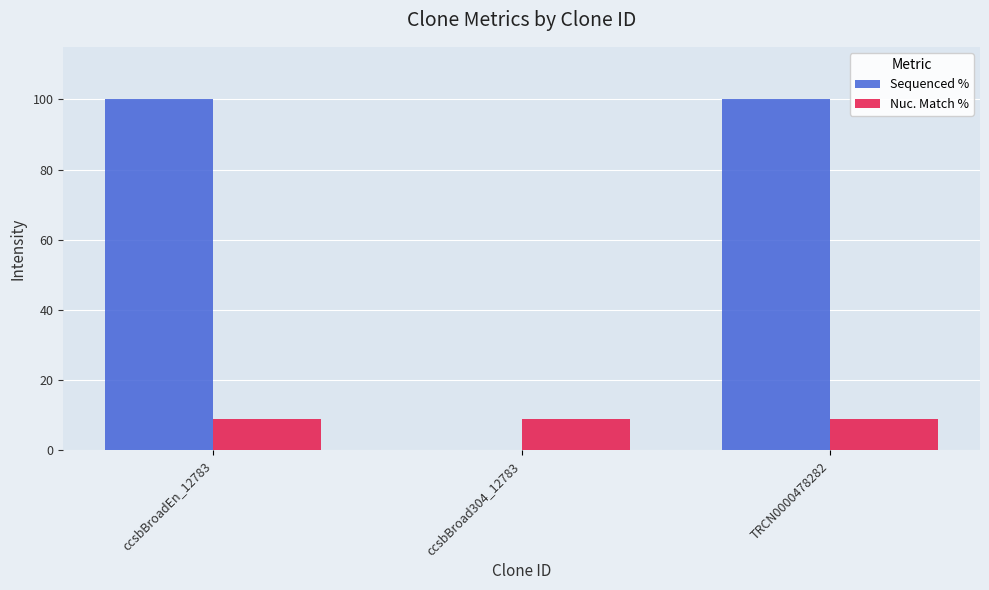

Between ccsbBroad304_12783 and TRCN0000478282, which series saw the biggest shift?

Sequenced %